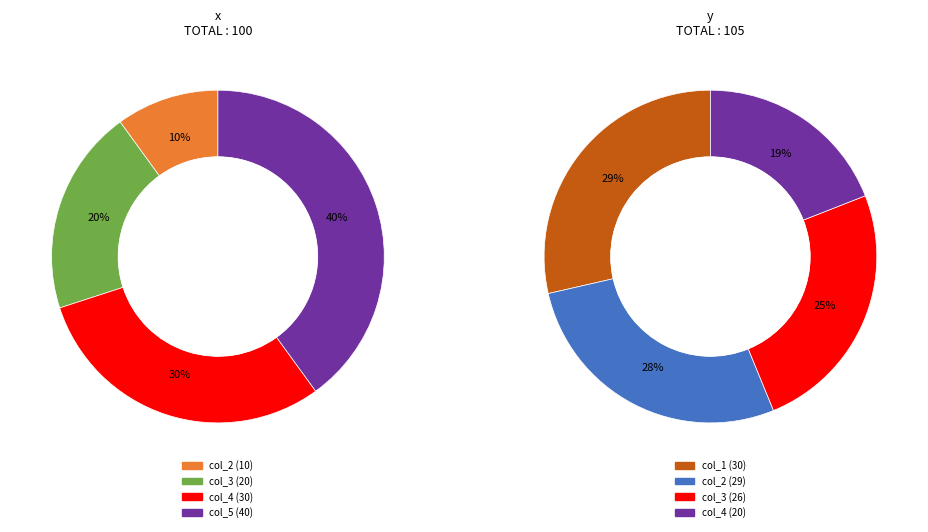

Rank the series by their maximum value, from highest to lowest.

x, y